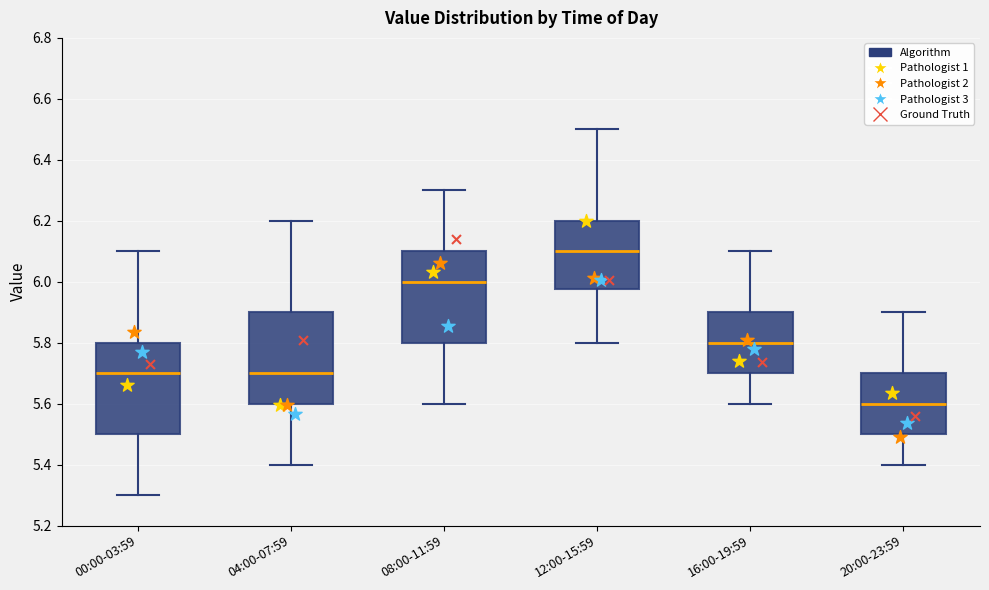

Which box's median line is the lowest?

20:00-23:59